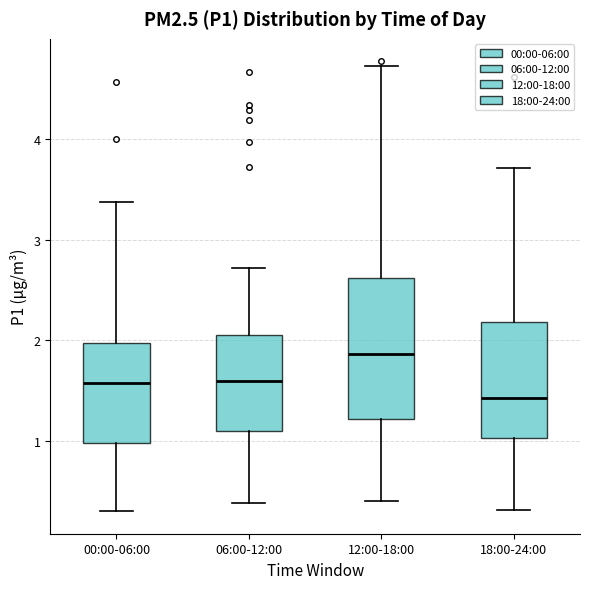

Which box is the tallest, from its lower edge to its upper edge?

12:00-18:00